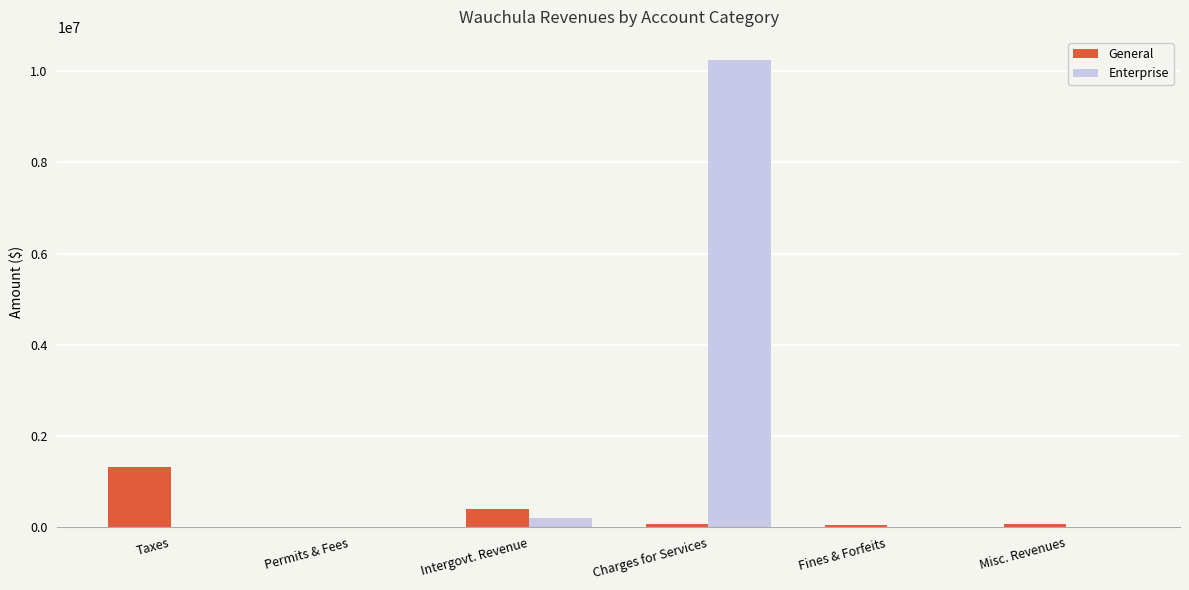

Is it true that Enterprise equals 4400 at Permits & Fees?

True